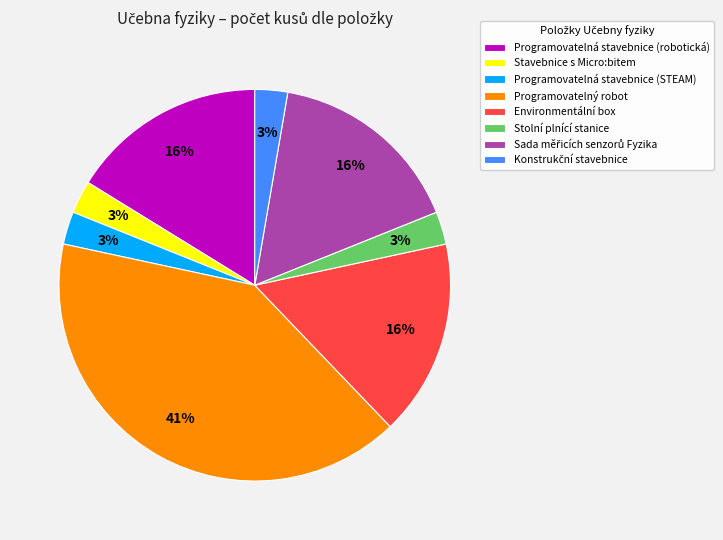

To the nearest percent, what percentage of the pie is Programovatelný robot?

41%